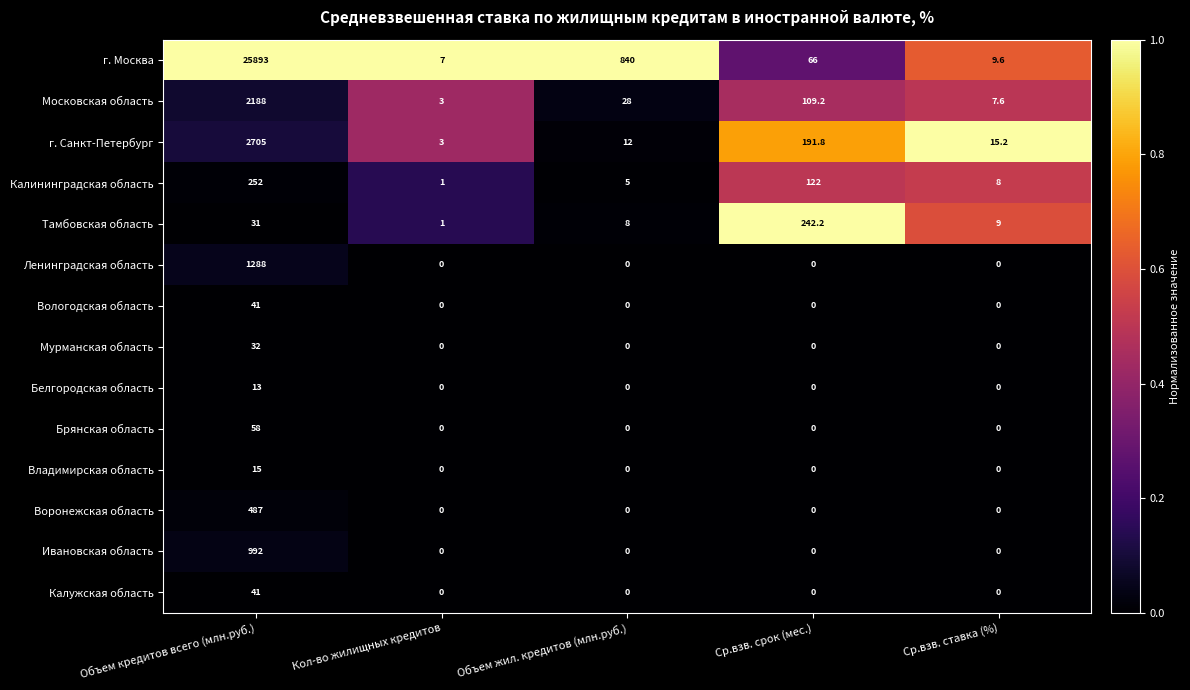

At how many categories does at least one series exceed 0?

5